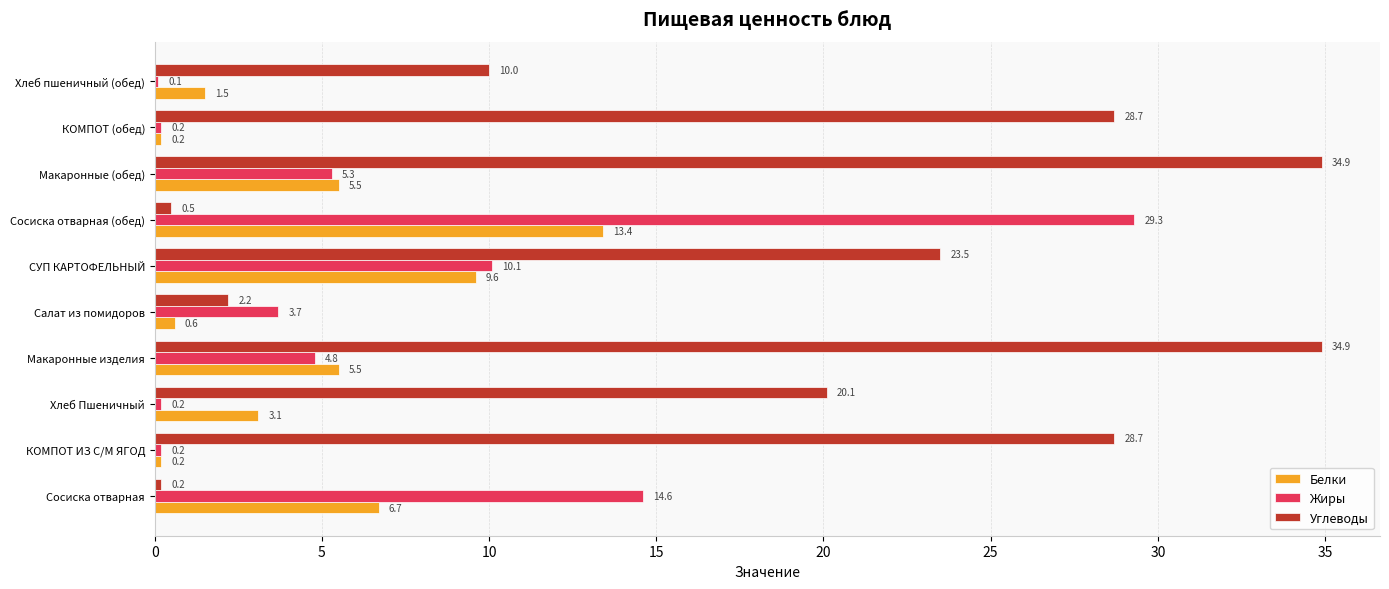

Between Сосиска отварная (обед) and Макаронные (обед), which series saw the biggest shift?

Углеводы